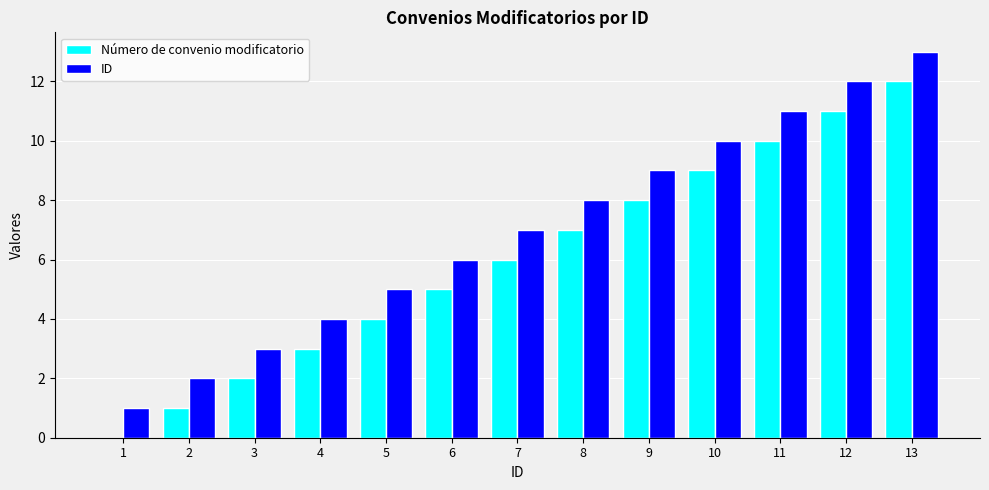

Count the number of categories in the chart.

13